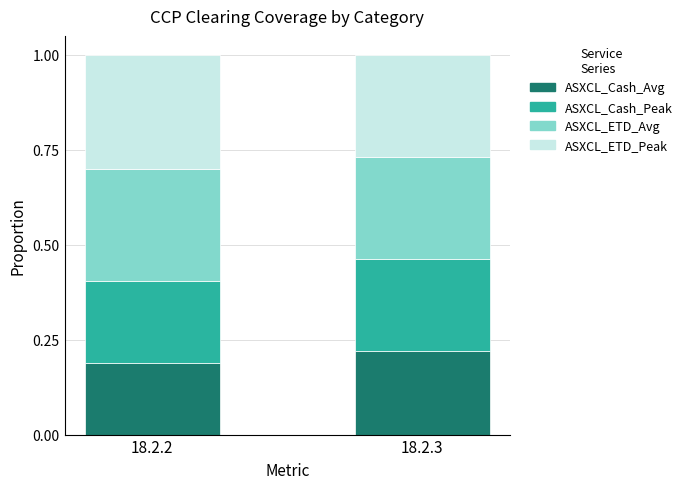

What is the total value across all series at 18.2.3?

1.0